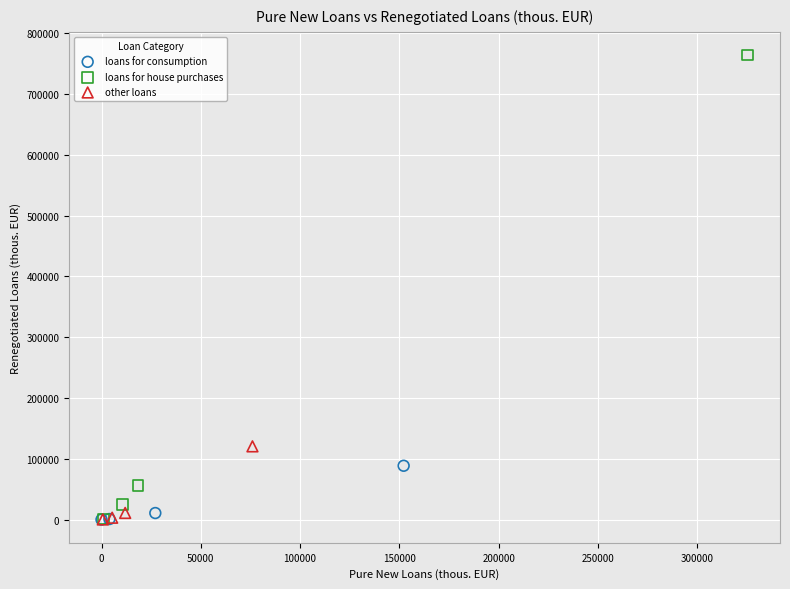

Which series contains the highest Y value?

loans for house purchases